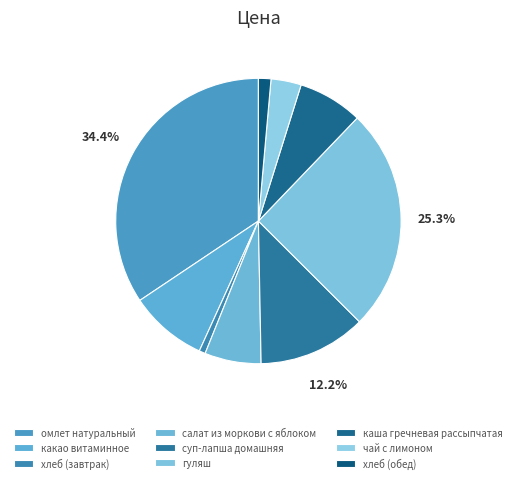

How much of the chart is everything except гуляш?

74.7%